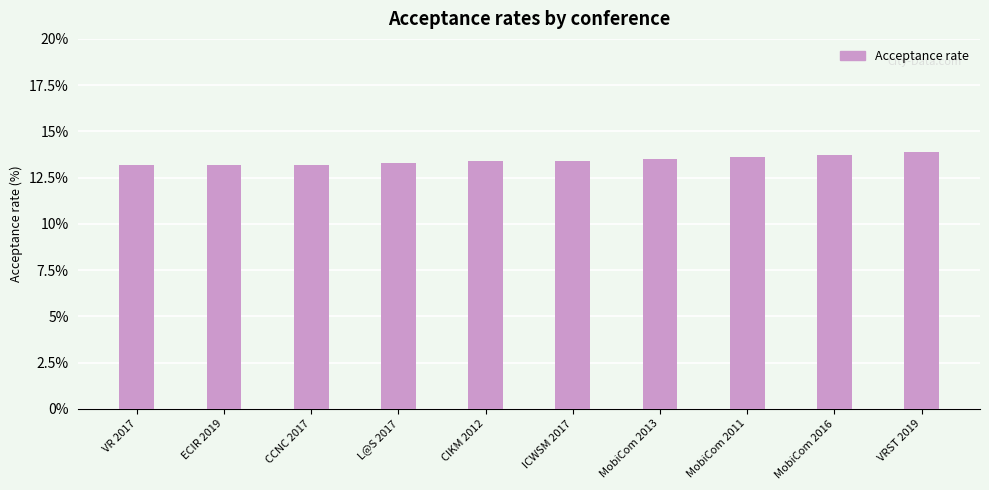

How many distinct data groups are displayed?

1